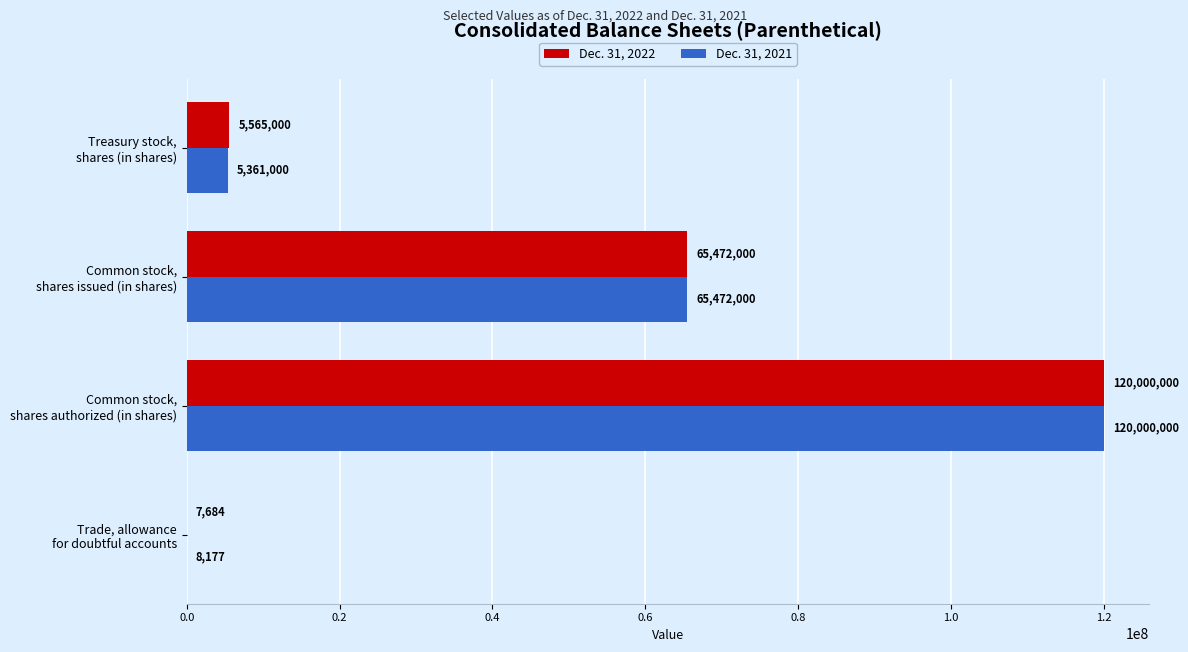

Which series has the largest total across all categories?

Dec. 31, 2022